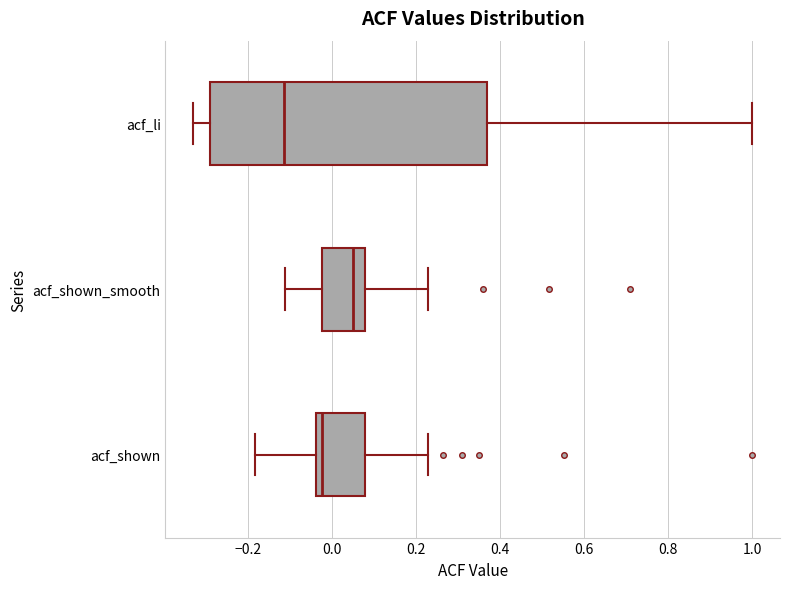

Which box is the widest, from its left edge to its right edge?

acf_li